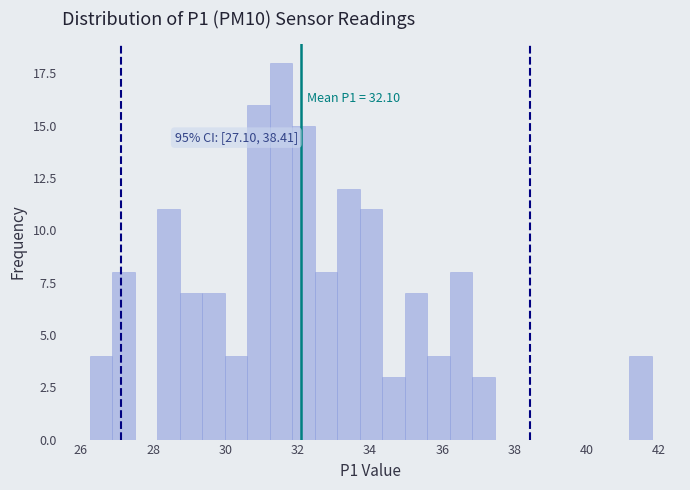

Read against the x-axis, roughly where is the centre of the tallest bar?

31.6